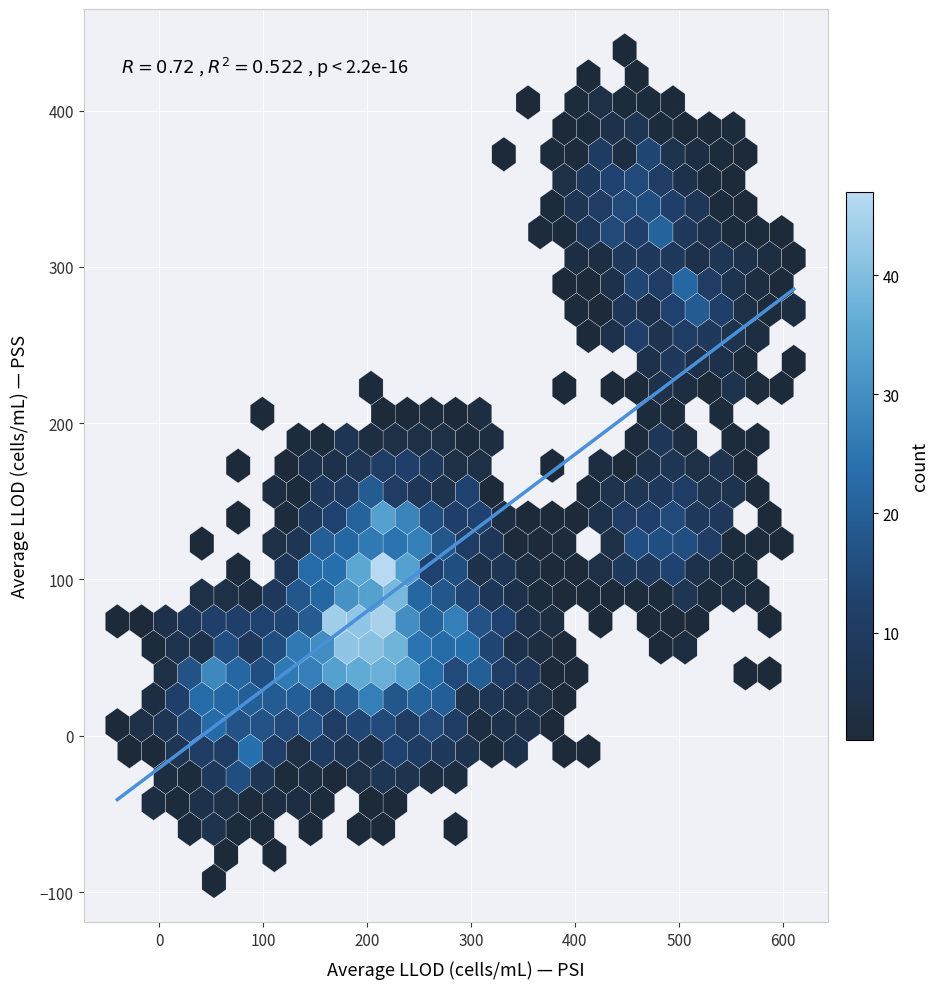

What is the difference between the maximum and minimum values?

326.6